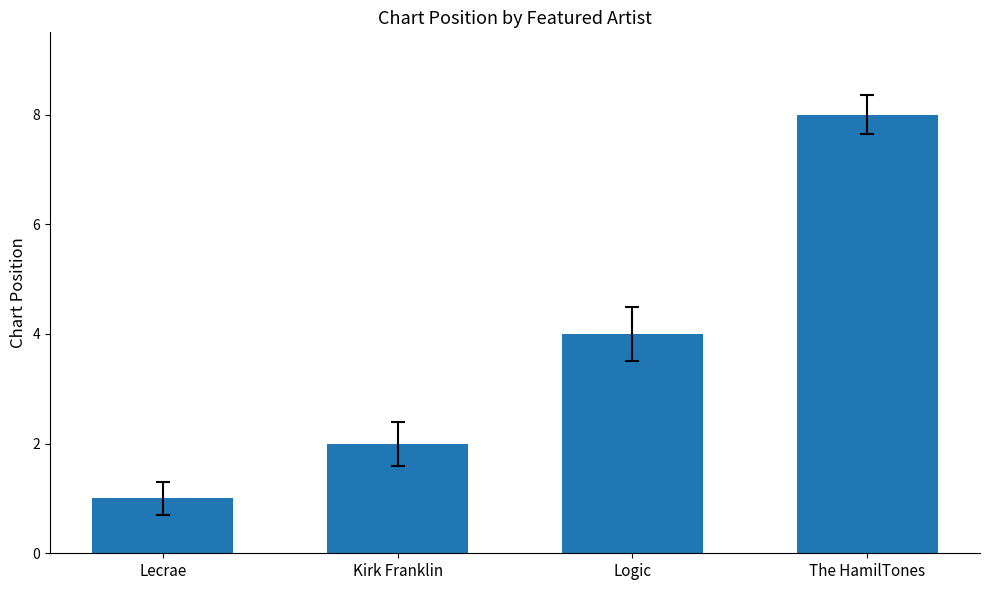

Are the bars horizontal?

No